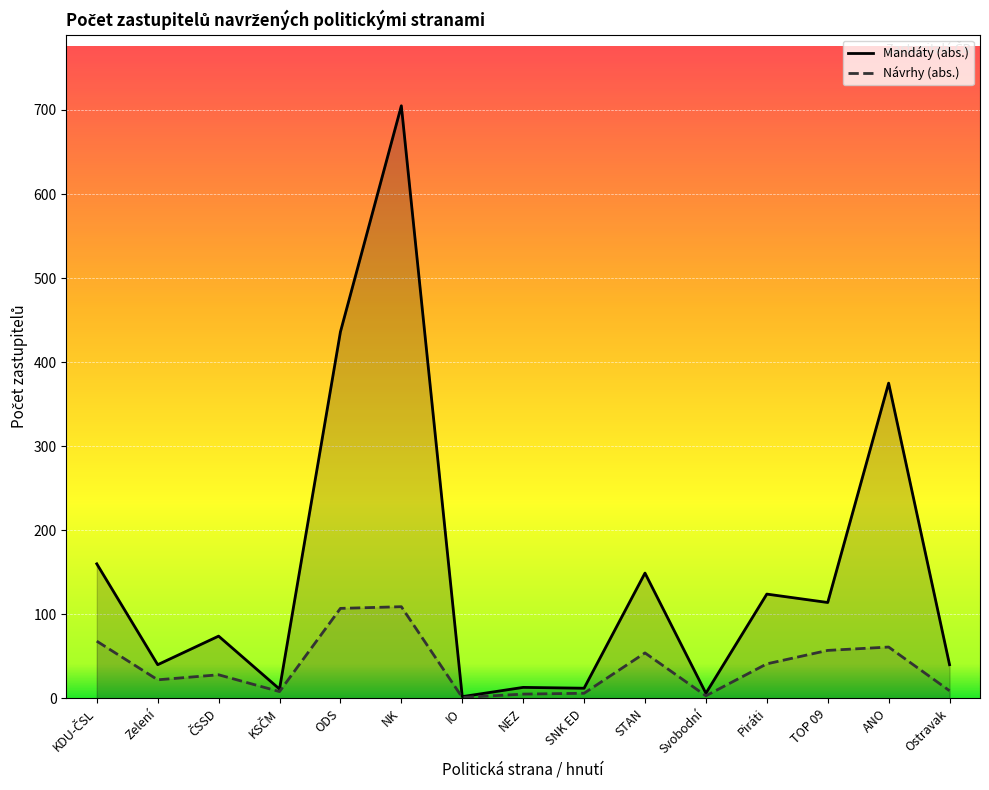

Rank the series by their maximum value, from lowest to highest.

Návrhy (abs.), Mandáty (abs.)